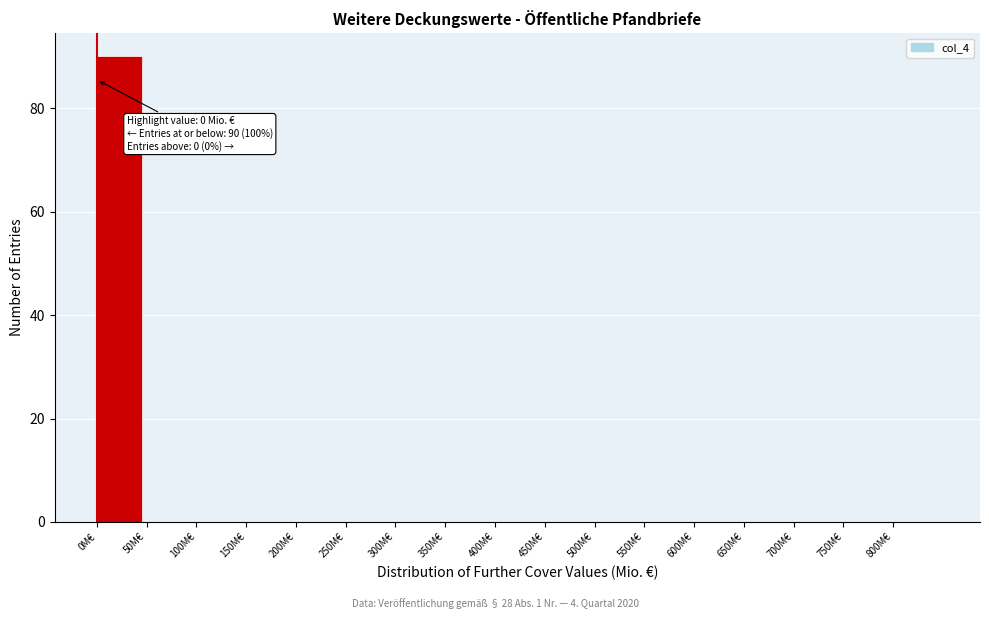

Over which range of the x-axis is the bar tallest?

0 to 50